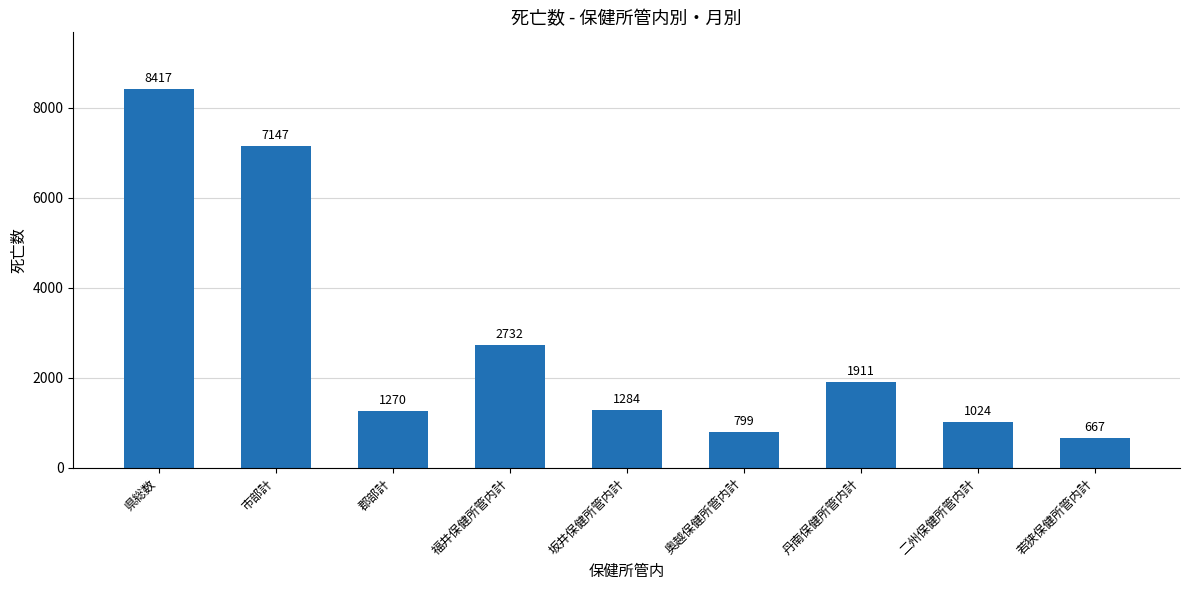

What is the average value?

2806